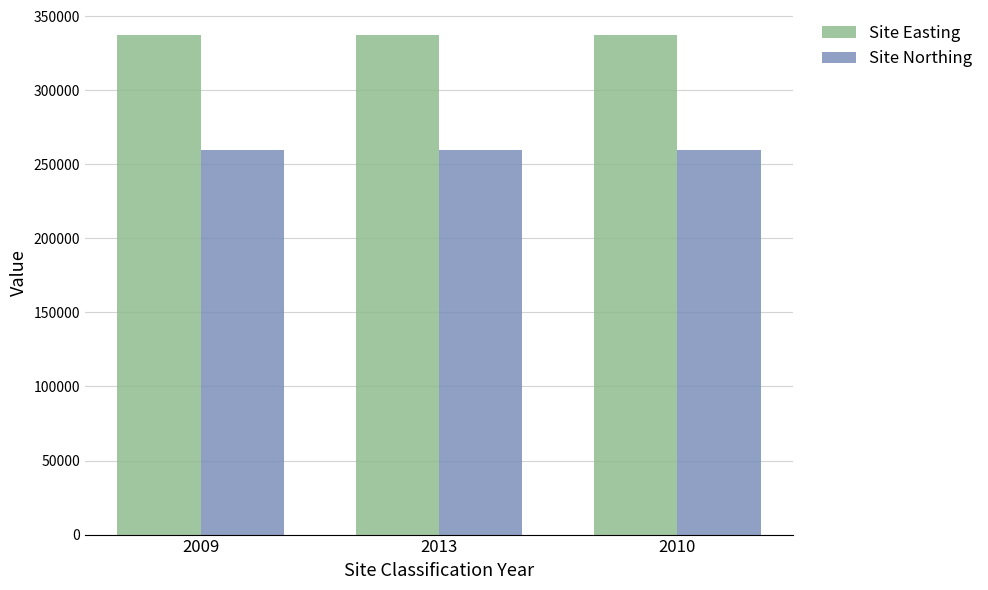

How many categories are shown in the chart?

3